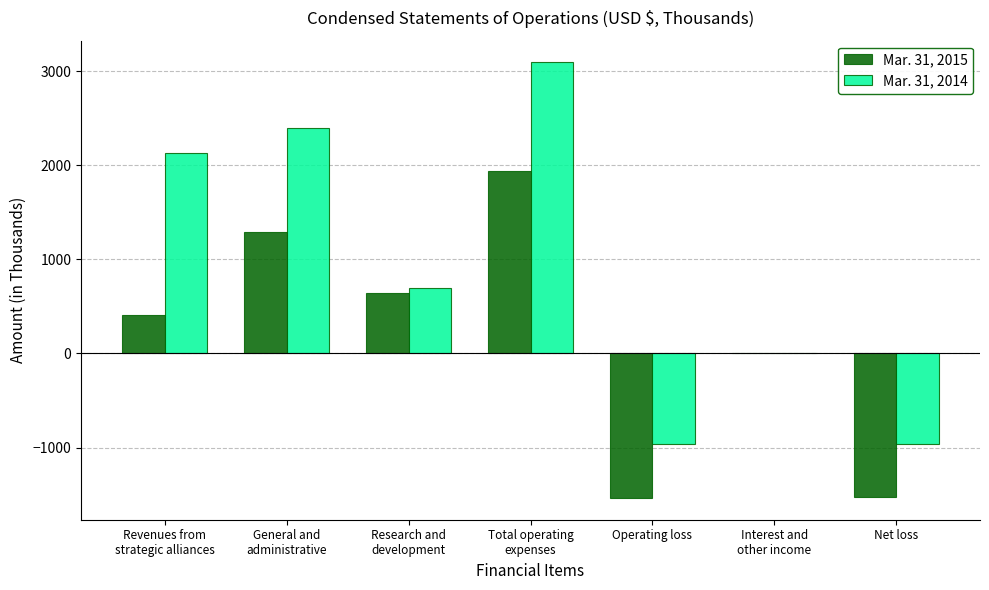

Is it true that Mar. 31, 2015 equals -1536 at Operating loss?

True